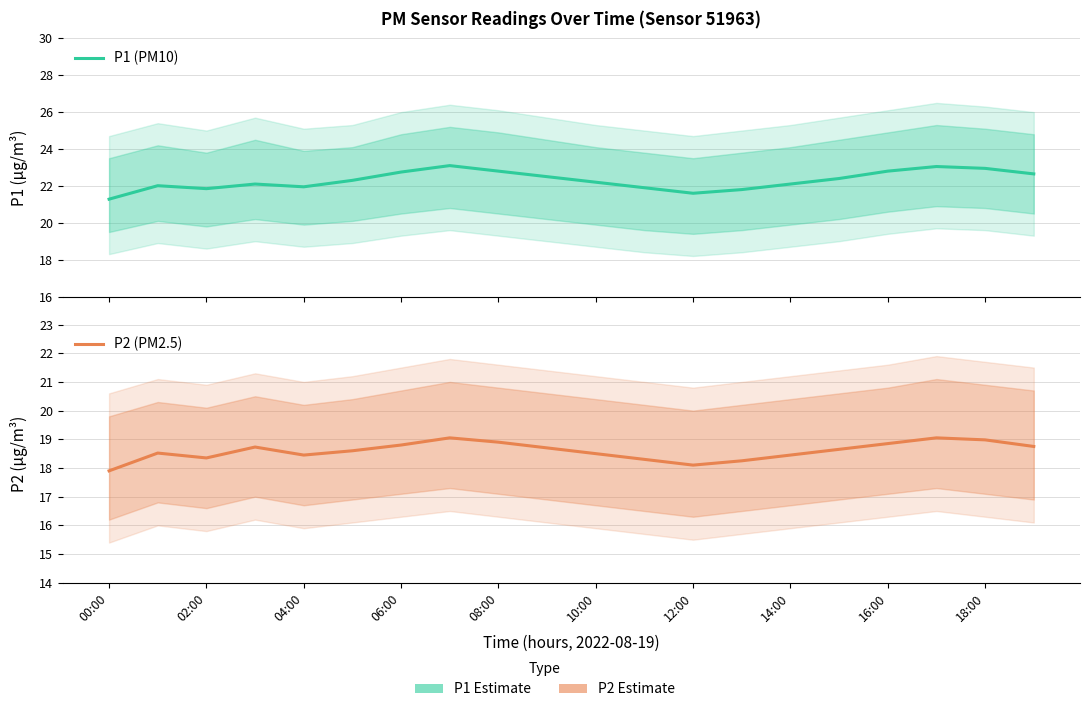

How many interior local peaks does the P2 (PM2.5) series have?

4